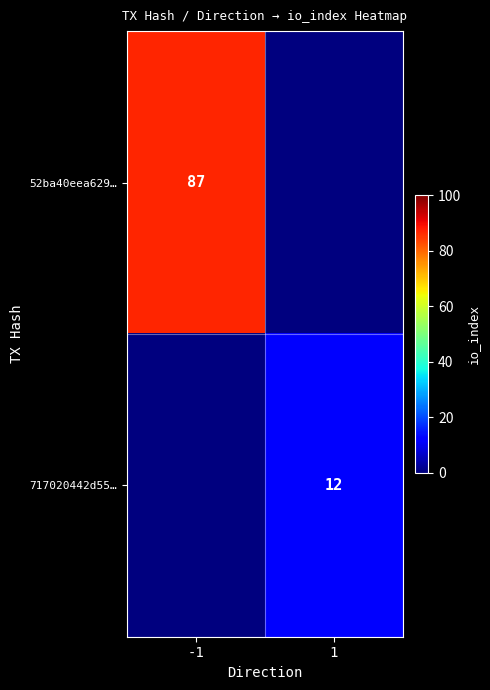

Is the value of 52ba40eea629… at -1 greater than the value of 717020442d55… at 1?

Yes